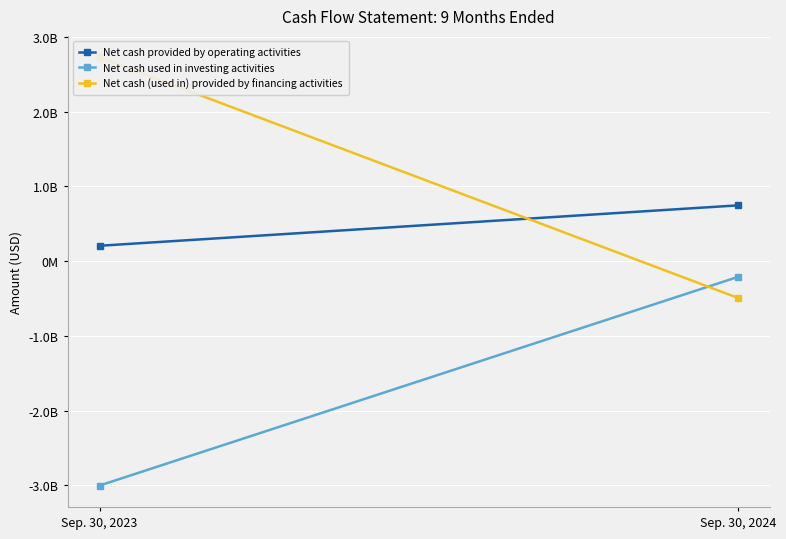

What is the difference between the Net cash (used in) provided by financing activities values at Sep. 30, 2024 and Sep. 30, 2023?

3220400000